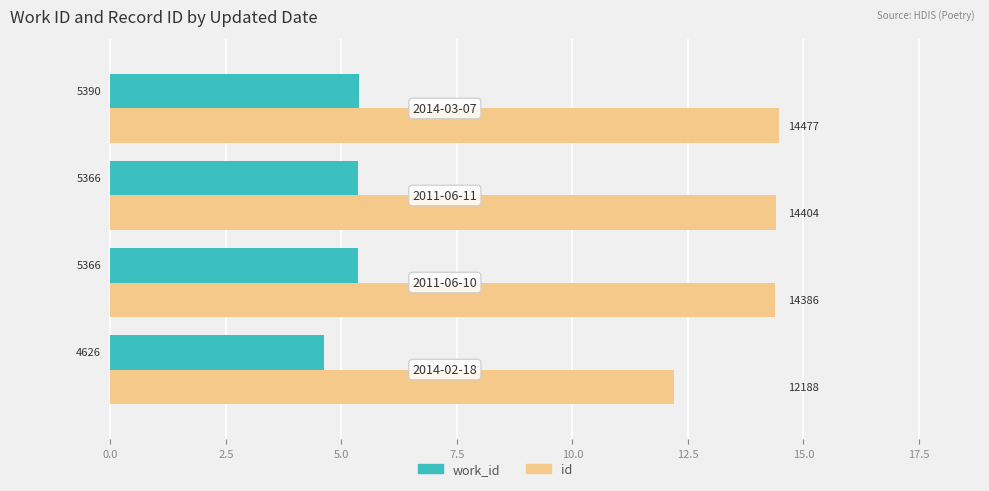

What are all the series names shown in the legend?

work_id, id